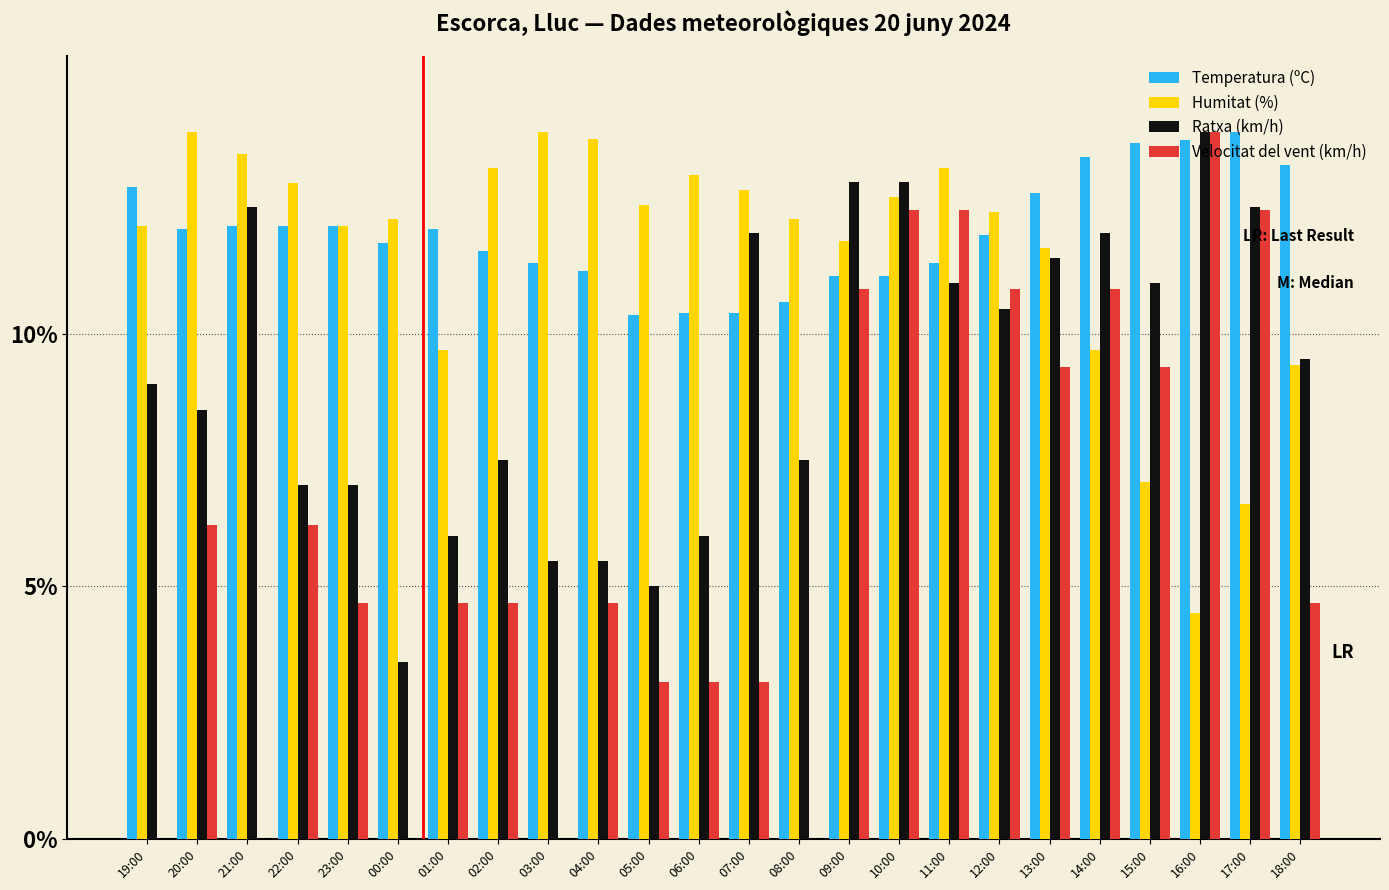

What is the label of the 7th bar from the right?

12:00